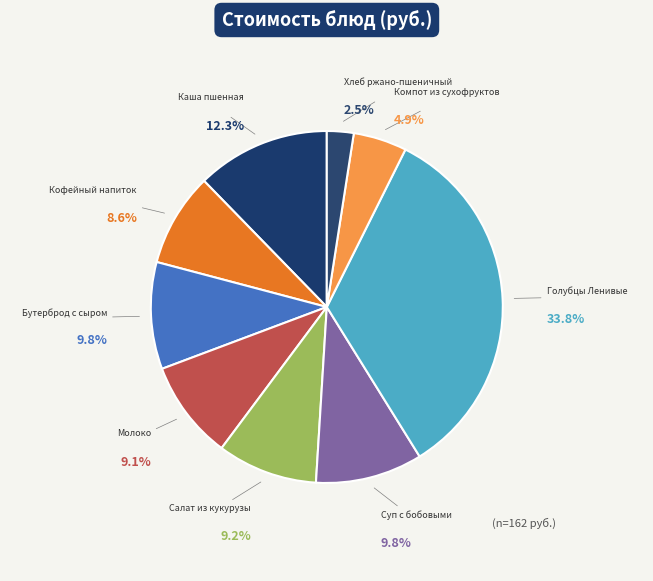

Count the number of slices in the pie.

9